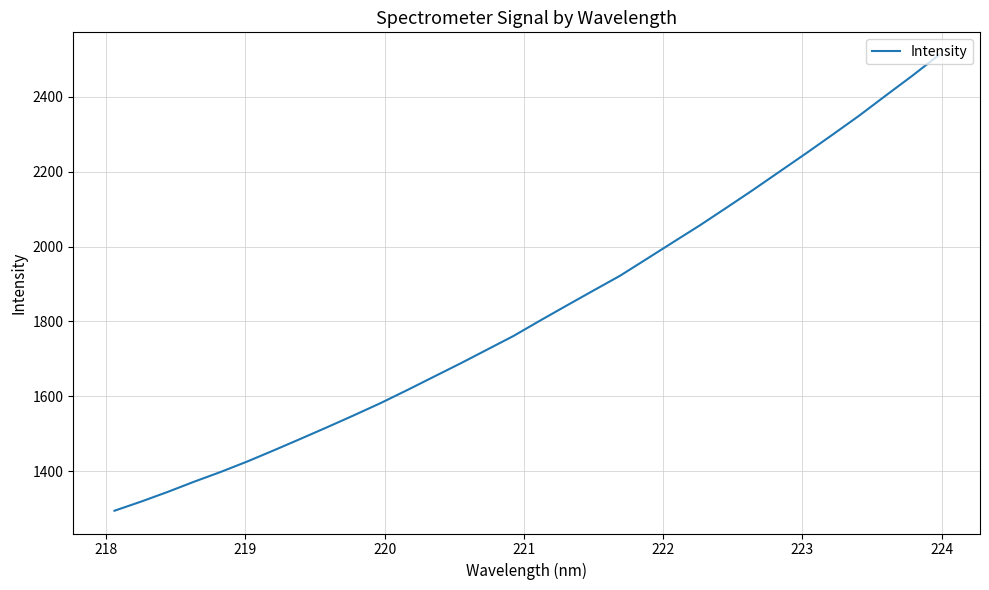

What is the difference between the maximum and minimum values?

1217.4